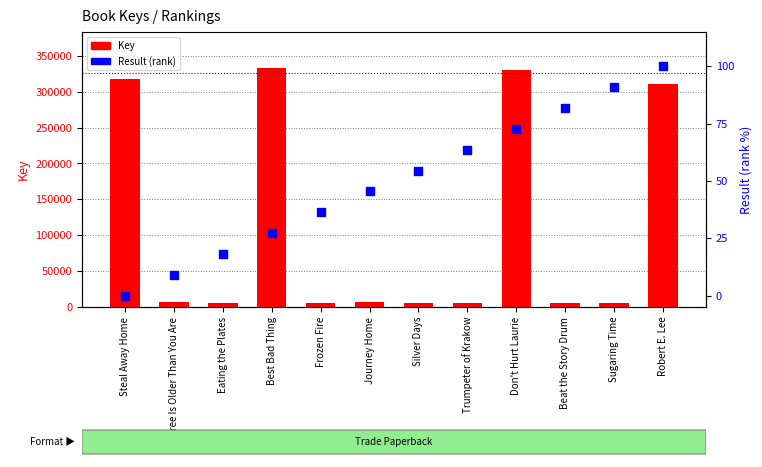

Which series contains the lowest Y value?

Result (rank)